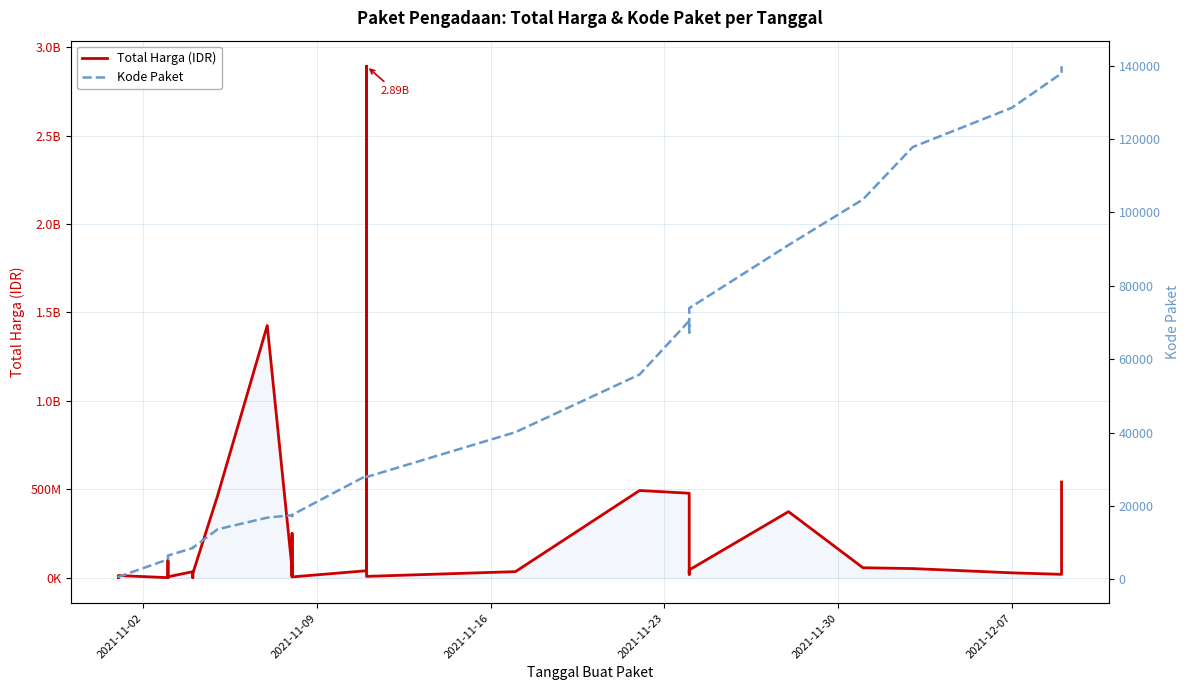

Does the chart display data point markers on the line(s)?

No